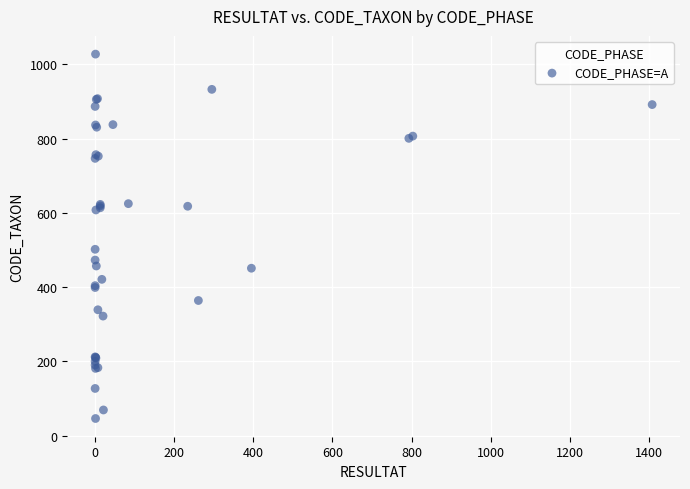

What Y value in the scatter plot is closest to 537?

502